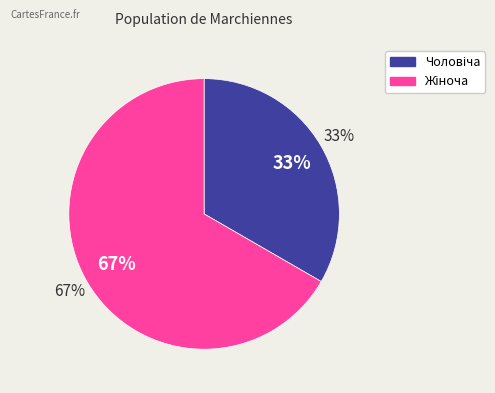

How many slices are in this pie chart?

2